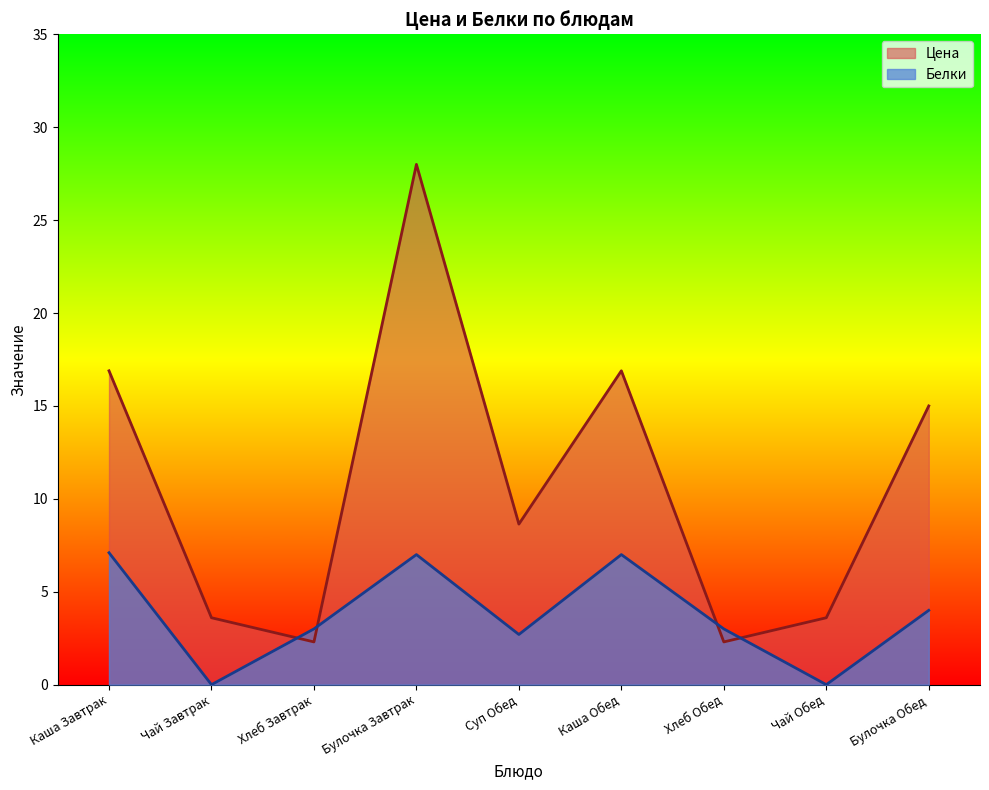

What is the sum of all Белки values?

33.8